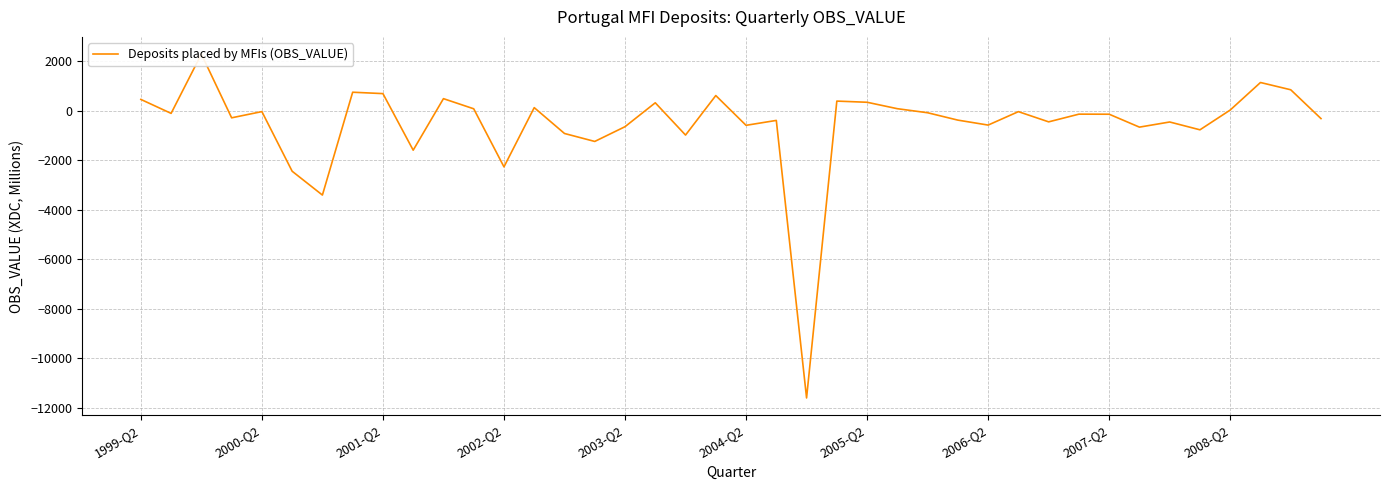

What is the change in value from 14 to 22?

-10697.7